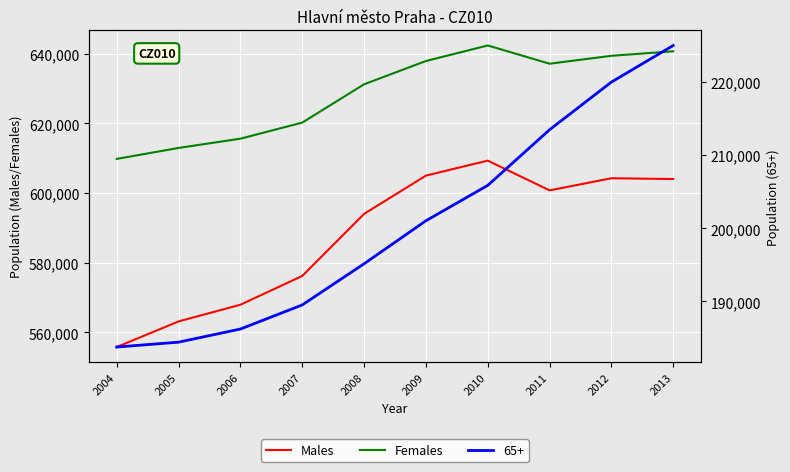

The Males series shows 170360 at 2009. True or false?

False